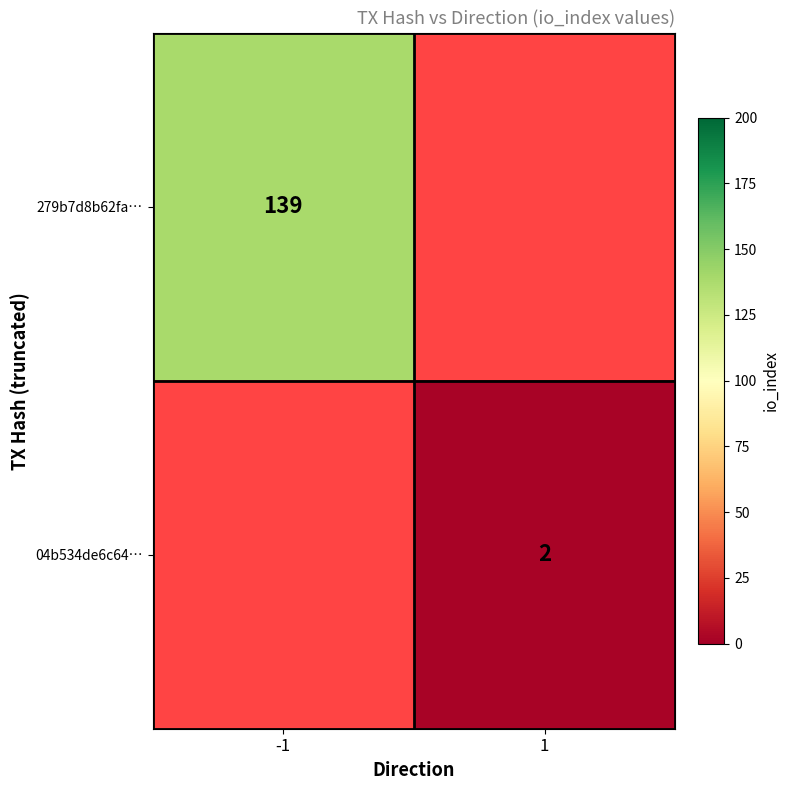

What is the minimum value shown in the chart?

2.0